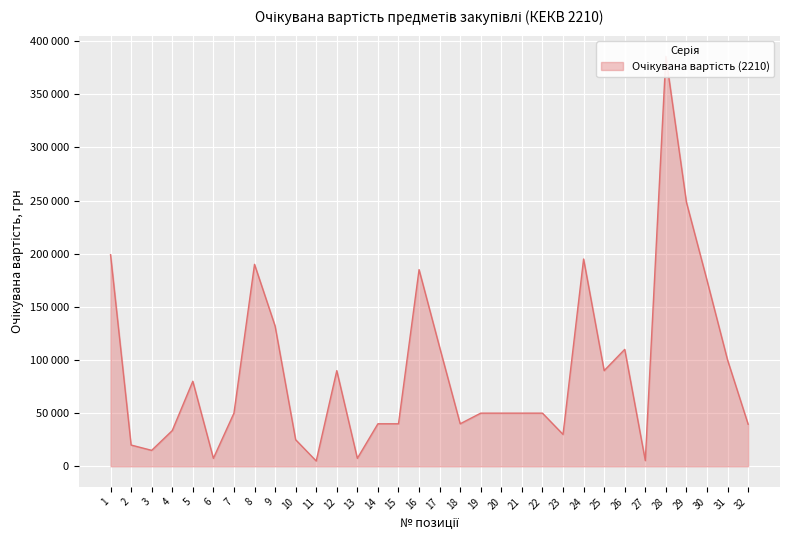

What is the difference between the maximum and minimum values?

380600